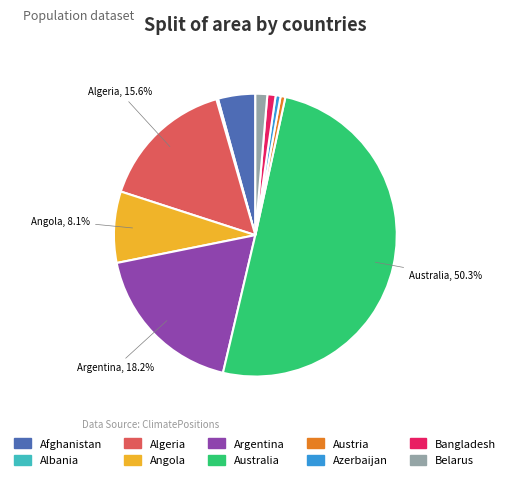

True or false: Australia accounts for 50% of the total.

True